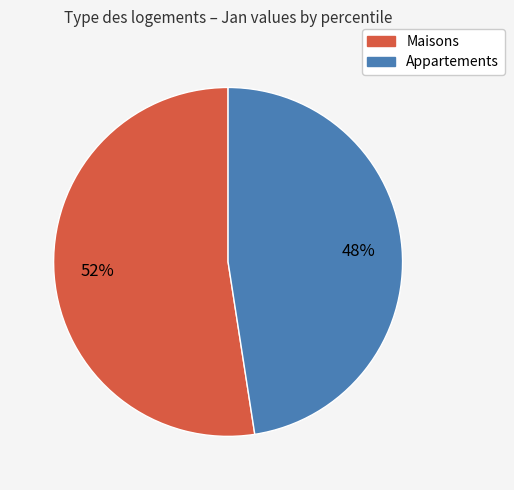

Does Appartements account for over 50% of the chart?

No